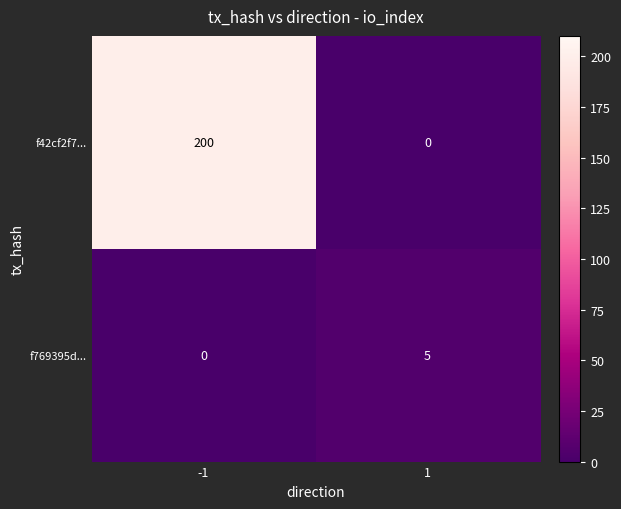

Rank the series at 1 from lowest to highest value.

f42cf2f7..., f769395d...